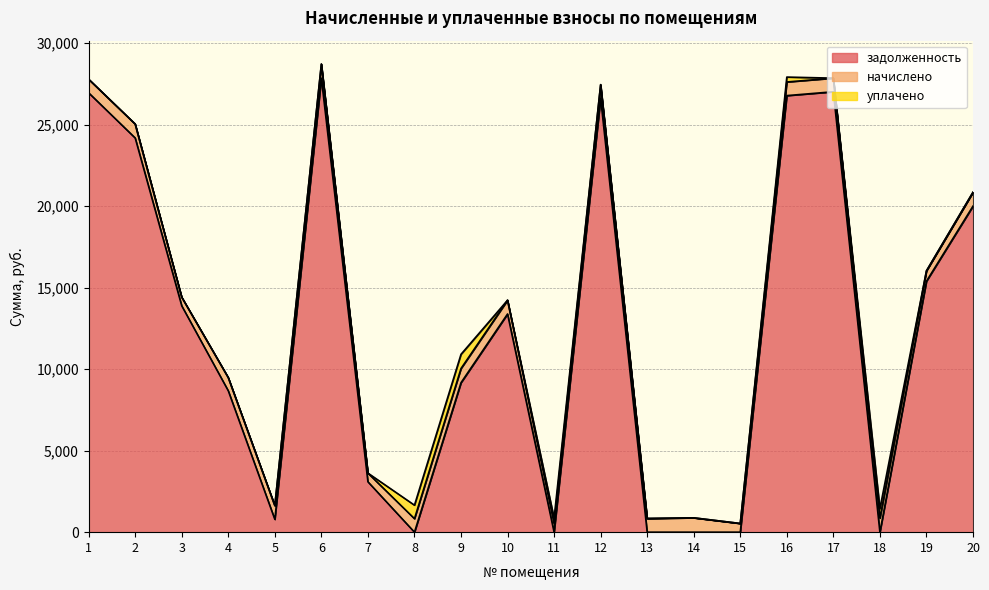

What is the difference between the maximum and second lowest values in the задолженность series?

27853.7